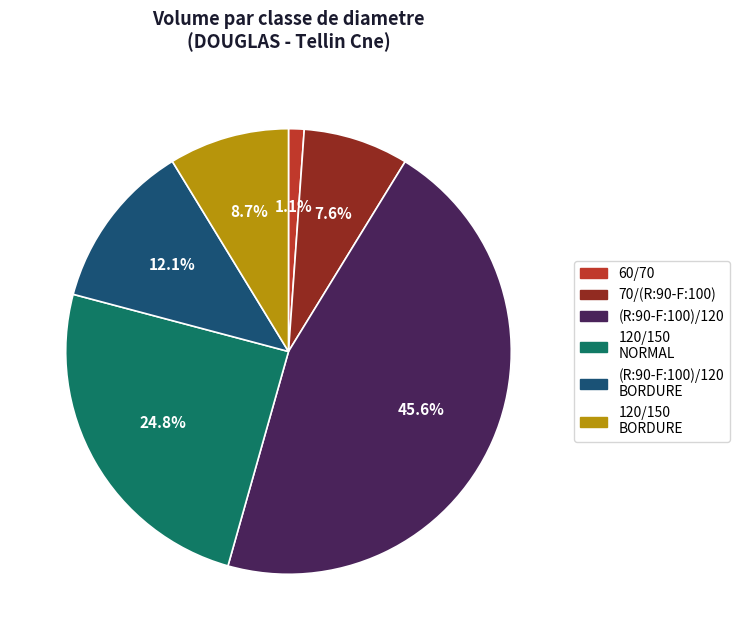

Does any single category account for the majority?

No